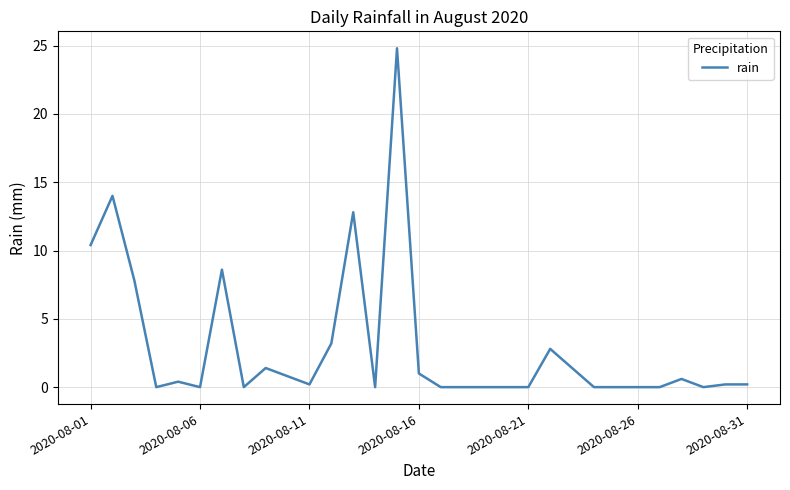

What is the maximum value shown in the chart?

24.8